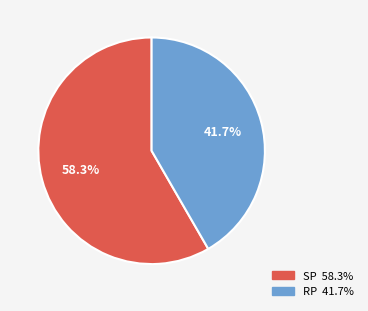

To the nearest percent, what portion does SP represent?

58%